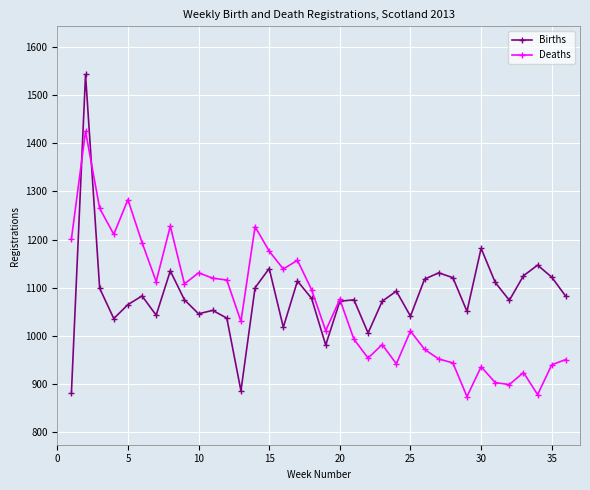

Which series has the widest spread of values?

Births